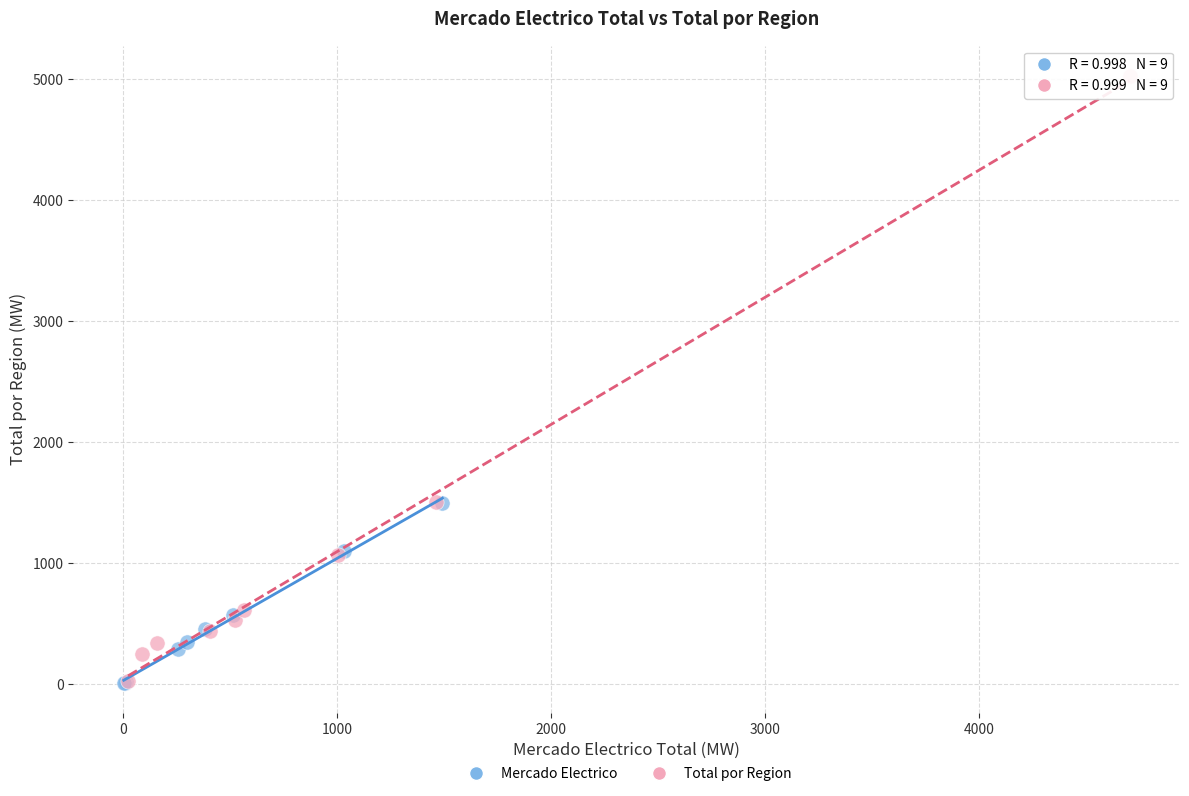

What are all the series names shown in the legend?

Mercado Electrico, Total por Region